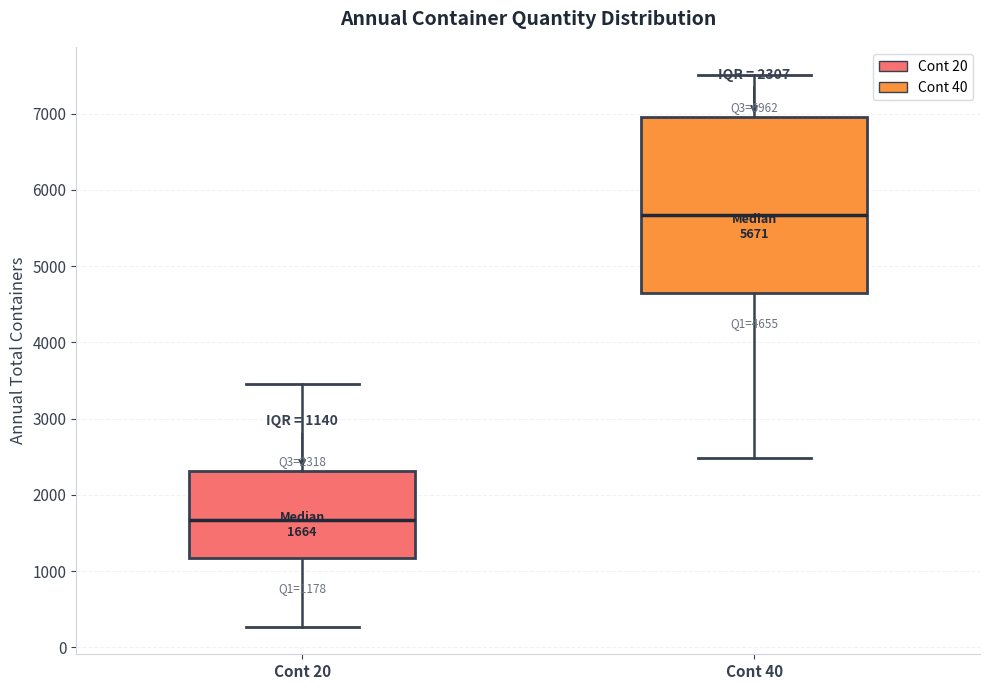

Which box has the lowest median line?

Cont 20